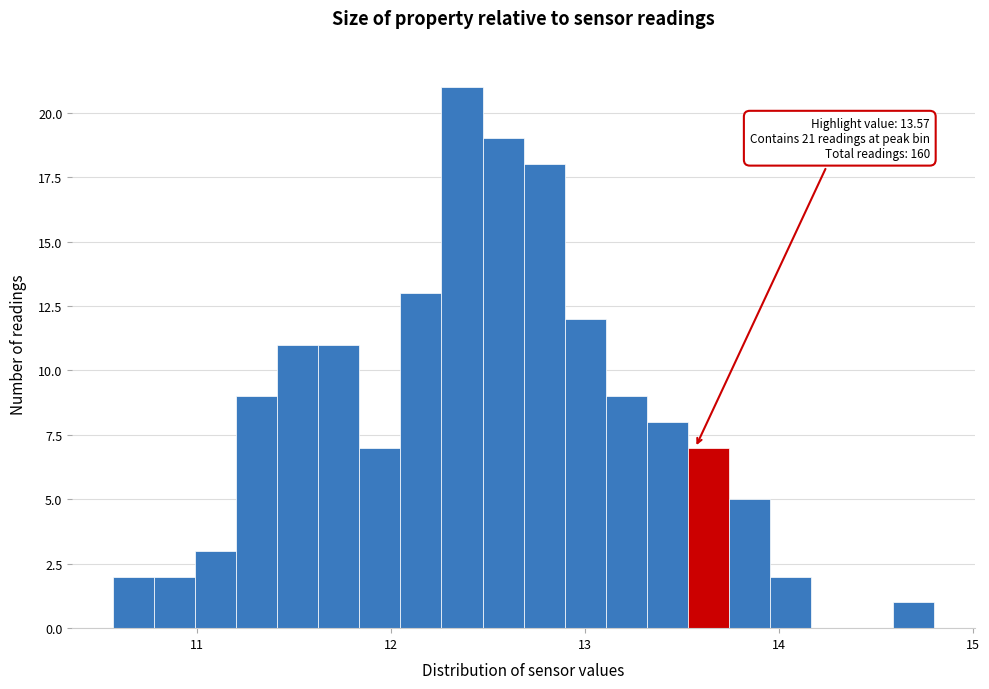

Read against the x-axis, roughly where is the centre of the tallest bar?

12.4